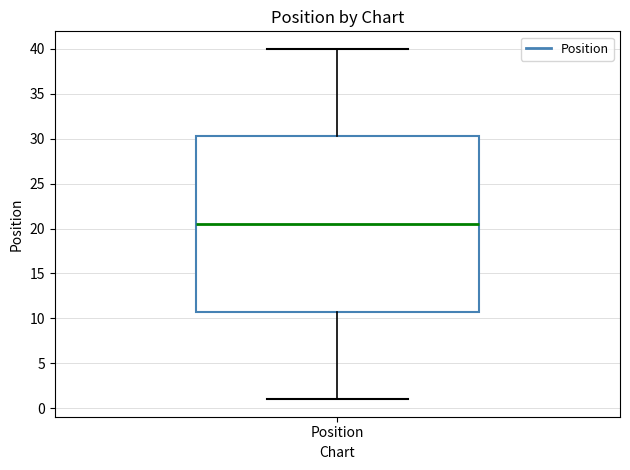

Read this box plot against the y-axis: the position of the median line, the range covered by the box, and the ends of both whiskers. The values are not printed on the chart, so give them approximately, as read against the axis.

median 20.5, box 11.0 to 30.5, whiskers 1.0 to 40.0